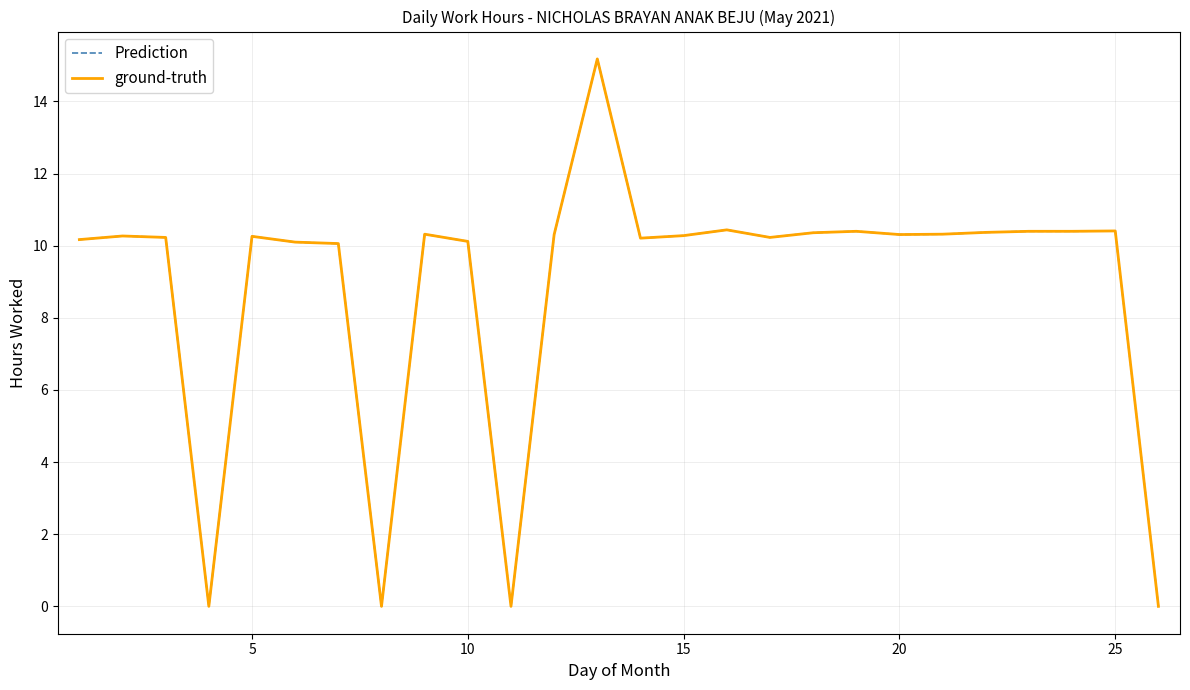

Which series has the widest spread of values?

Prediction